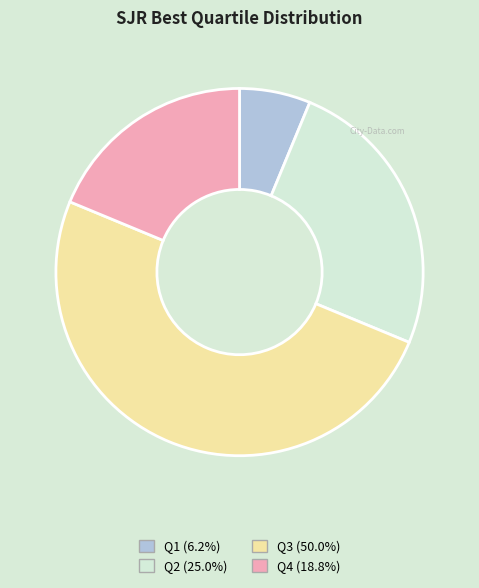

How many slices are in this pie chart?

4